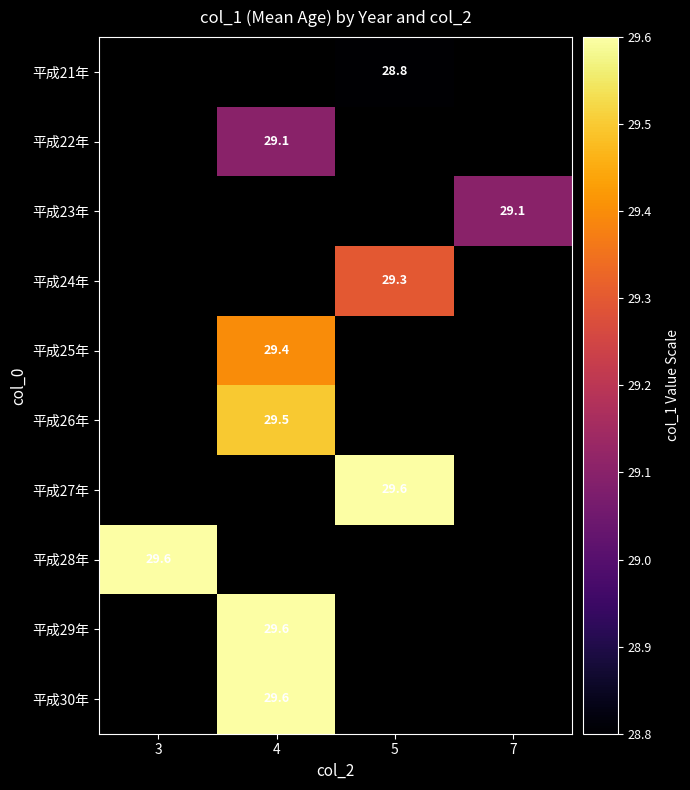

What is the greatest value displayed?

29.6